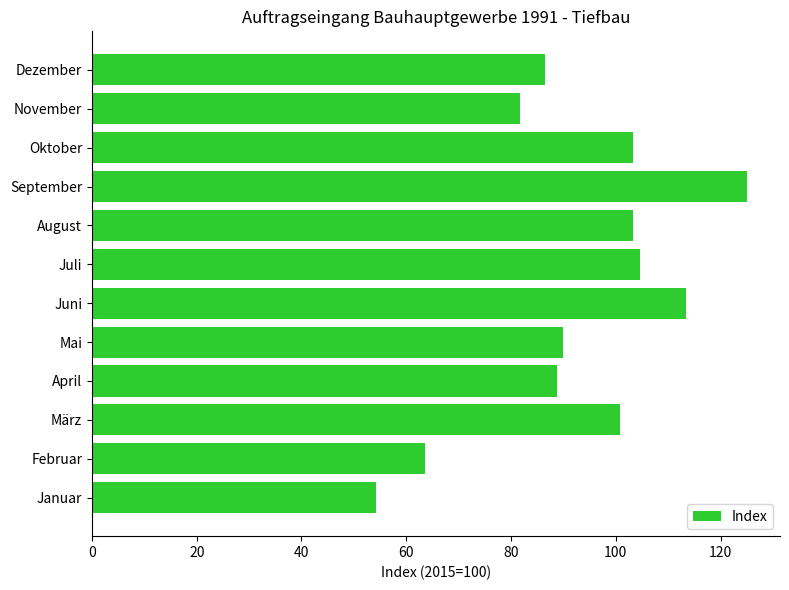

What is the approximate value at August?

103.3